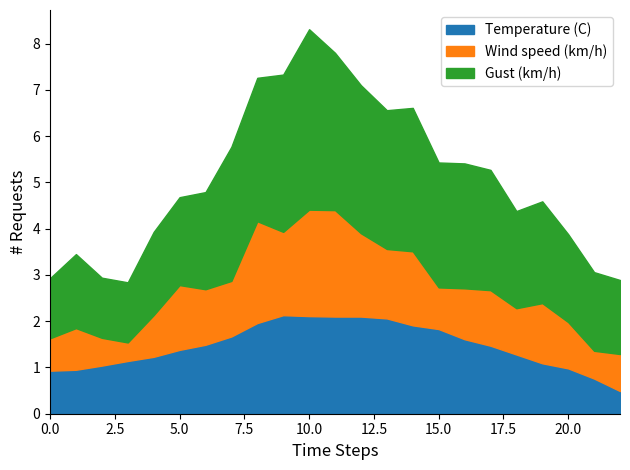

How many lines are shown in the chart?

3